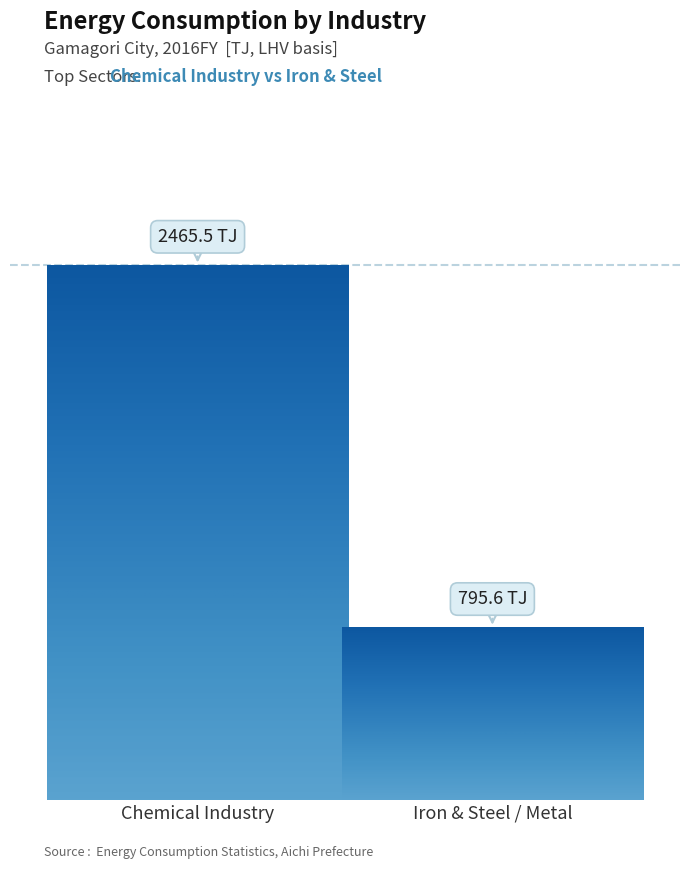

Are the bars horizontal?

No